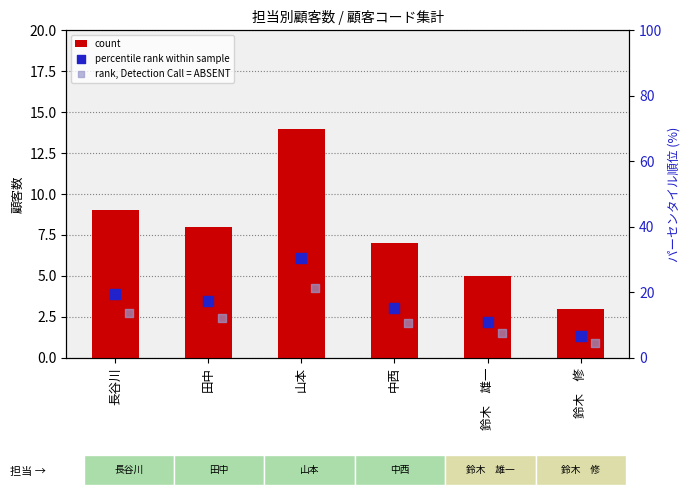

At how many categories does at least one series exceed 25?

1